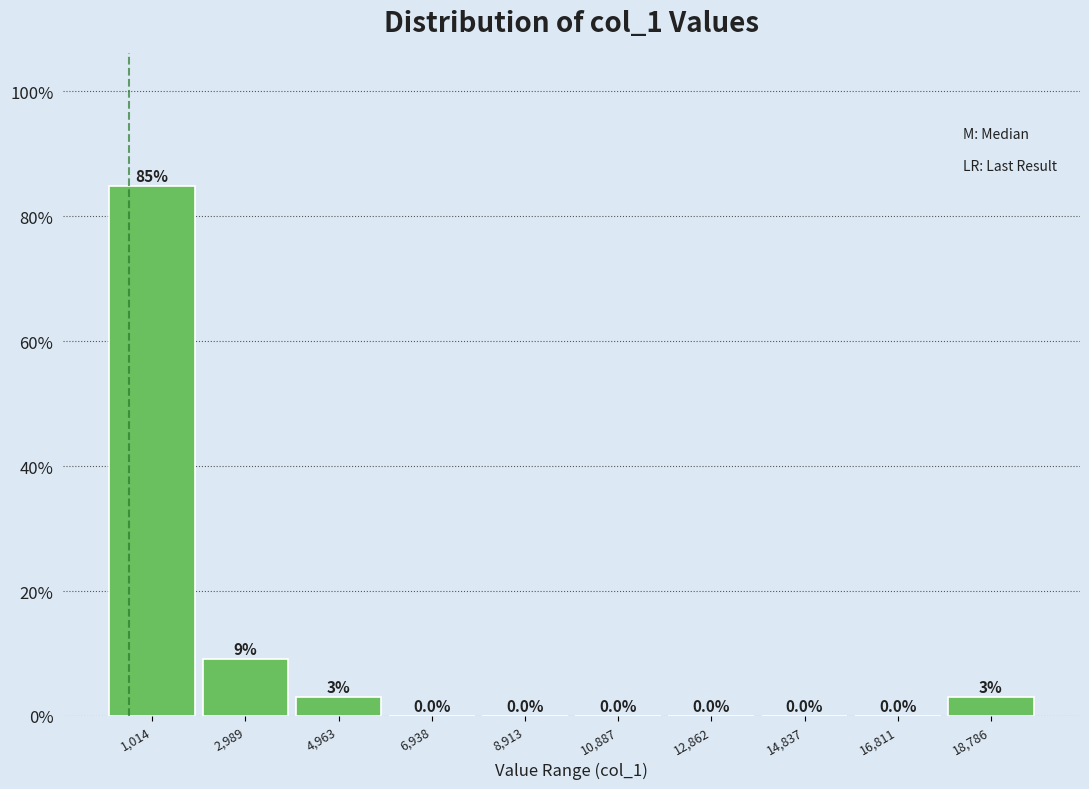

Over which range of the x-axis is the bar tallest?

0 to 2000